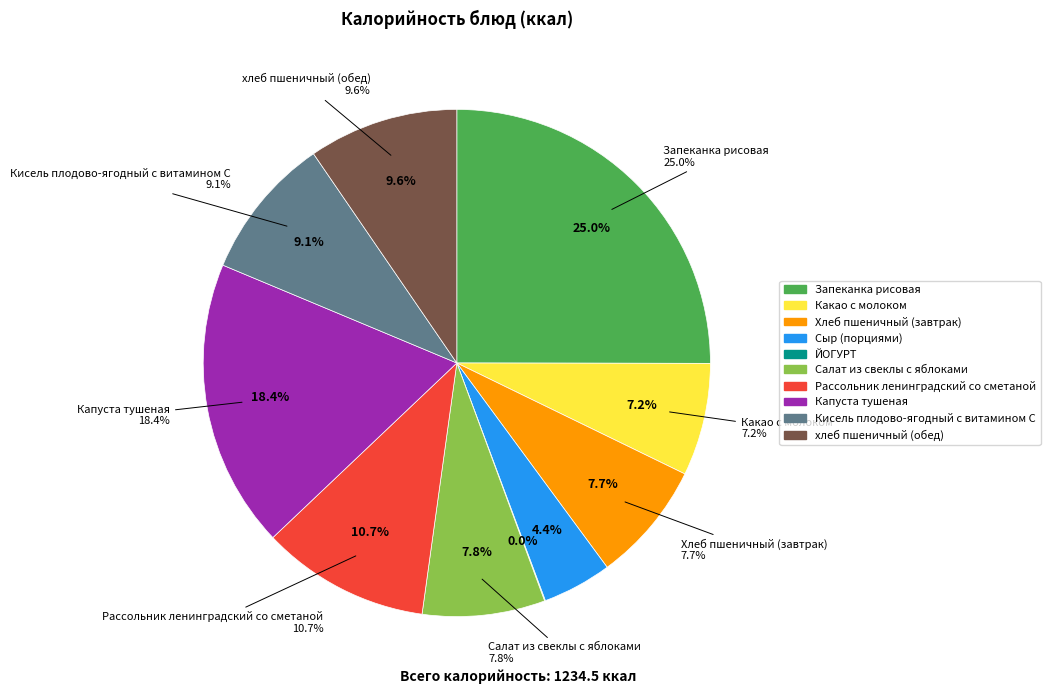

What is the change in value from Какао с молоком to ЙОГУРТ?

-88.1